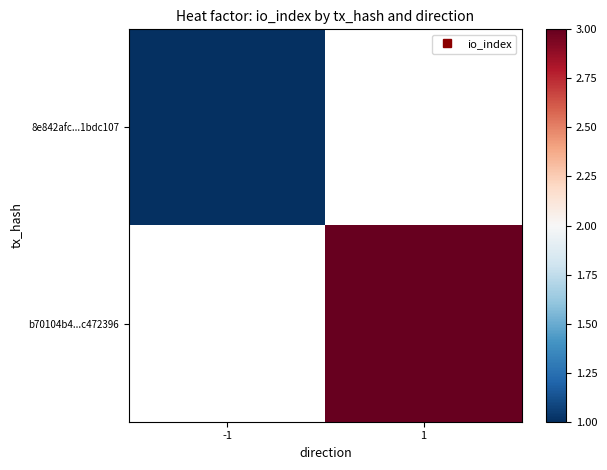

Where is 8e842afc...1bdc107 nearest to the value 1?

-1